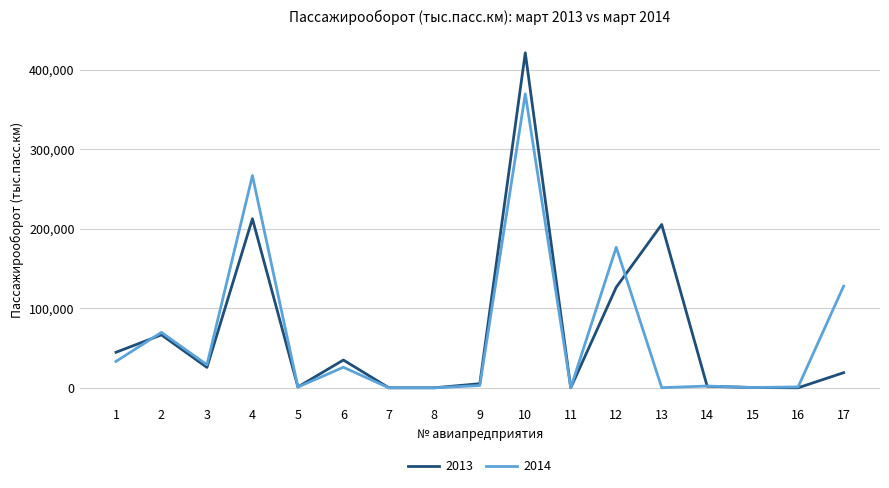

The value of 2014 at 1 is 33160.6. True or false?

True